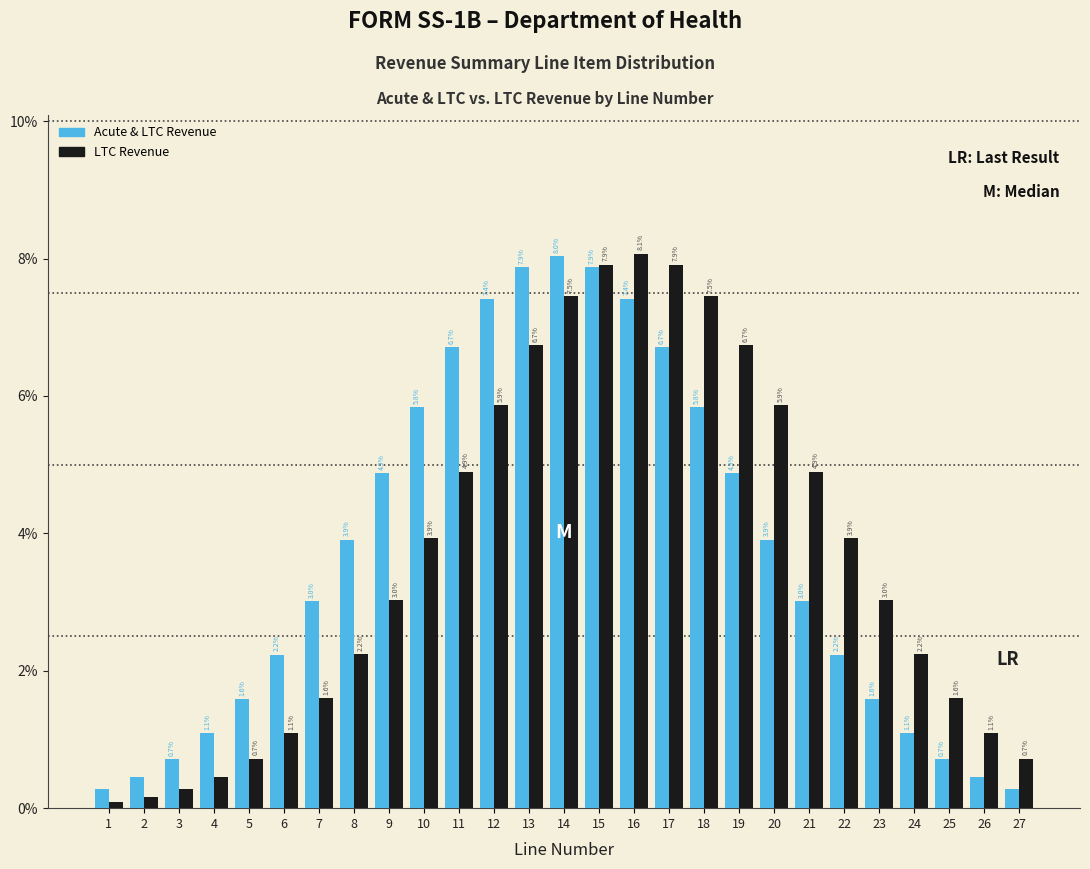

Which category has the highest value in the LTC Revenue series?

16